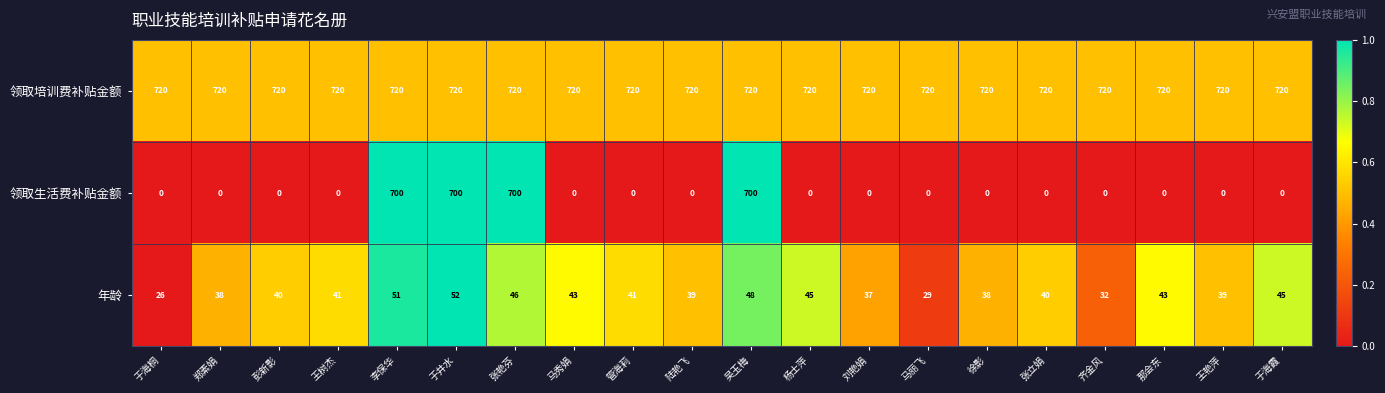

Which series has the largest total across all categories?

领取培训费补贴金额